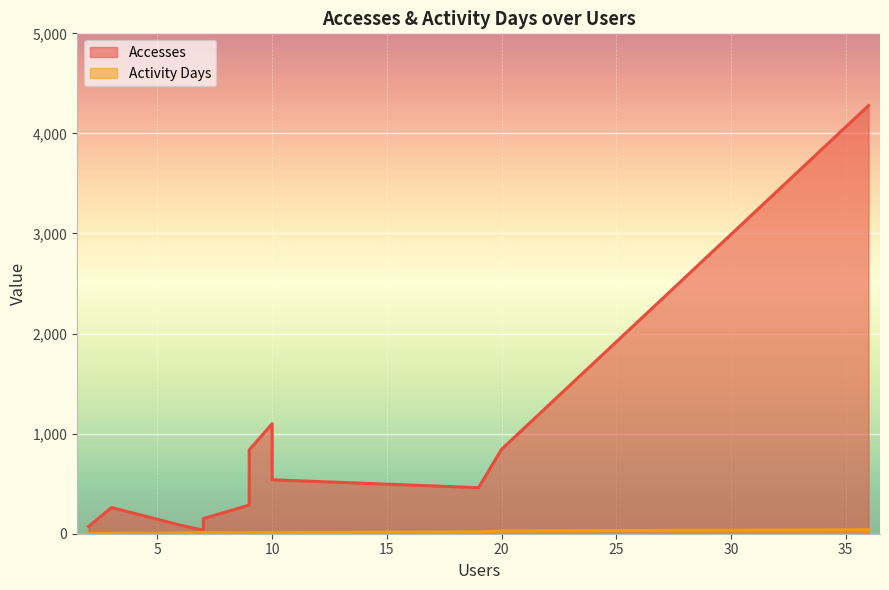

True or false: Activity Days and Accesses cross at least once.

False